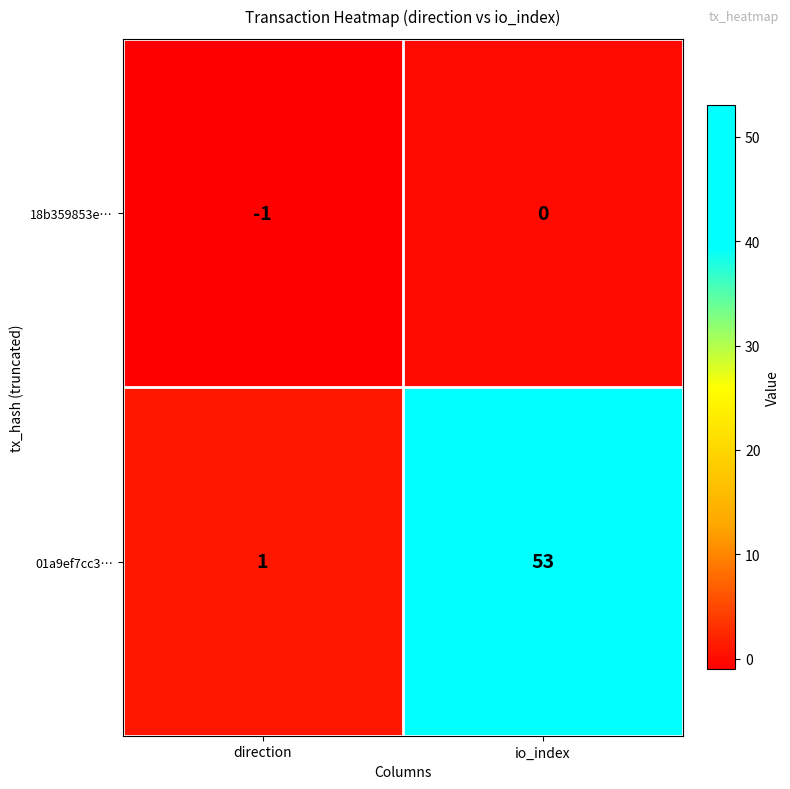

Is it true that 18b359853e… equals 0 at io_index?

True